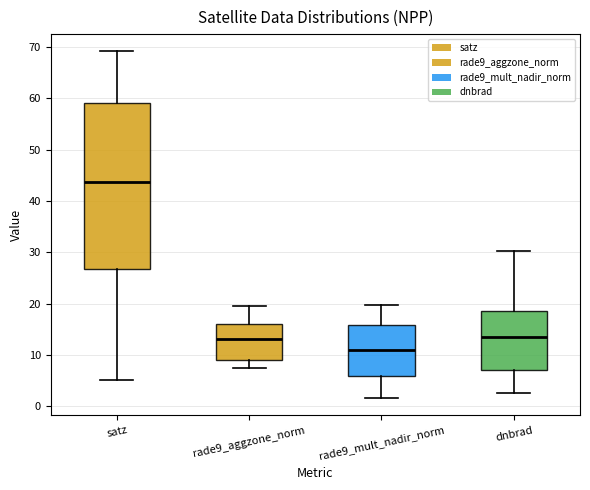

Reading left to right, read every box against the y-axis: the position of its median line, the range the box covers, and the ends of its whiskers. The values are not printed on the chart, so give them approximately, as read against the axis.

satz: median 44, box 27 to 59, whiskers 5 to 69
rade9_aggzone_norm: median 13, box 9 to 16, whiskers 7 to 20
rade9_mult_nadir_norm: median 11, box 6 to 16, whiskers 2 to 20
dnbrad: median 13, box 7 to 18, whiskers 3 to 30